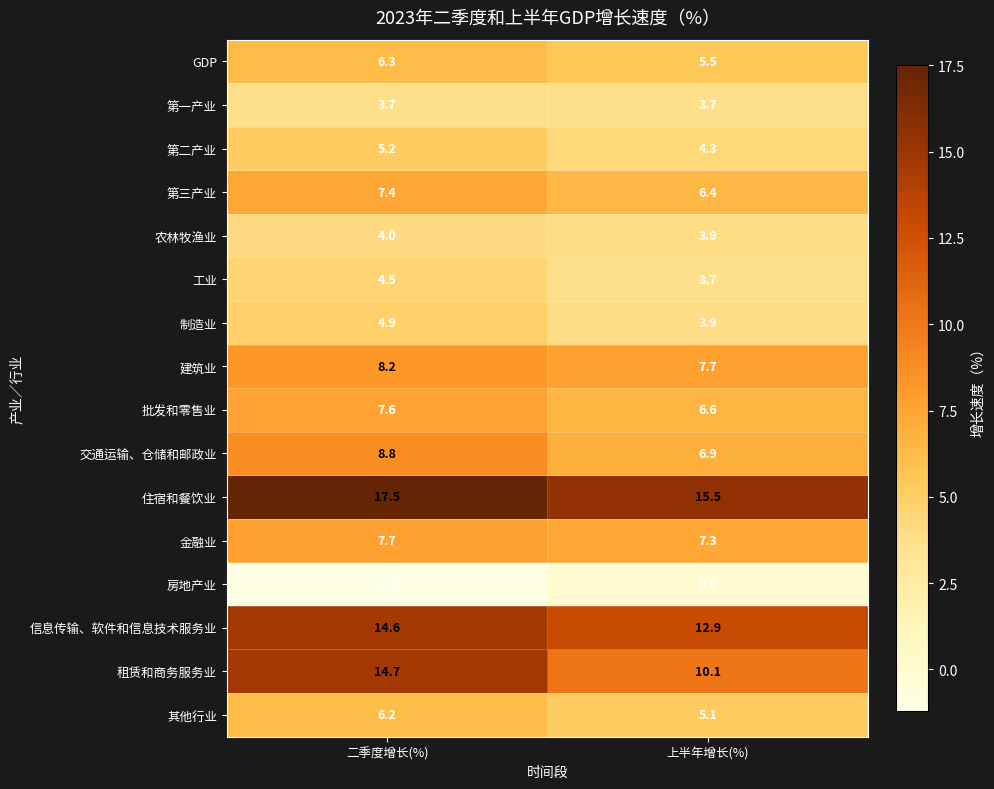

What is the difference between the highest and lowest values at 上半年增长(%)?

15.5